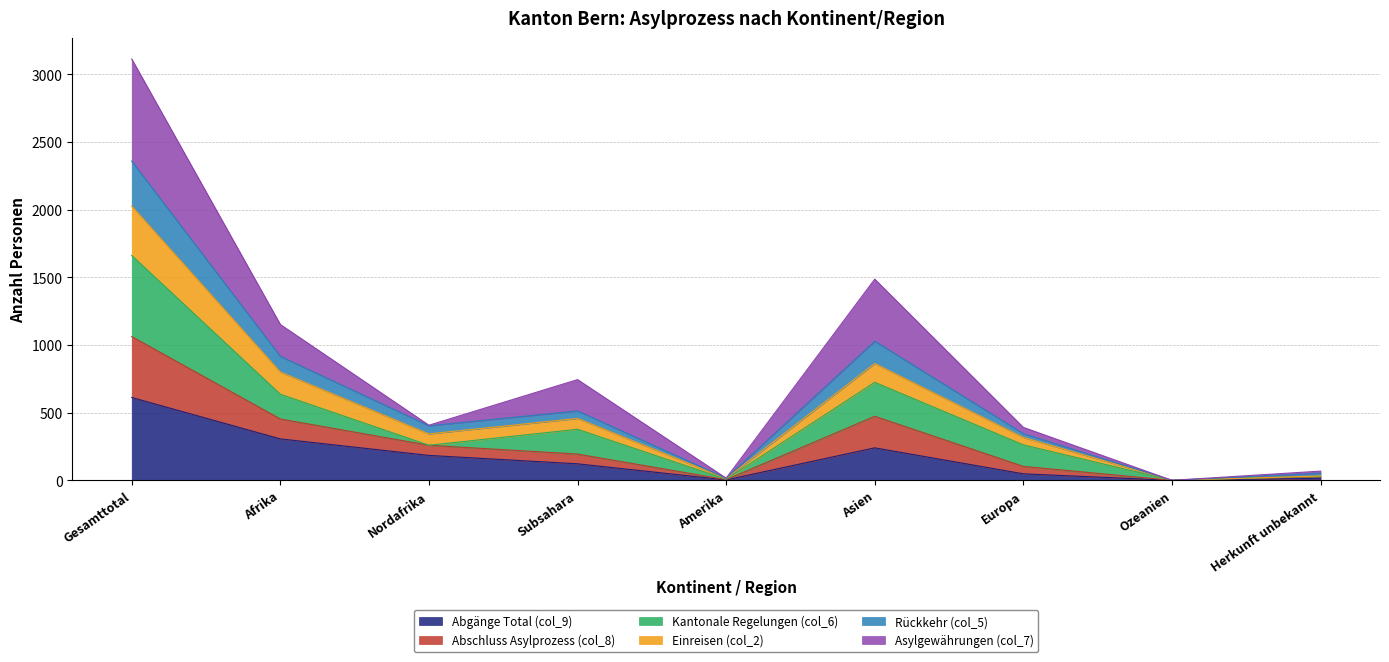

True or false: Abgänge Total (col_9) has a value of 184 at Nordafrika.

True